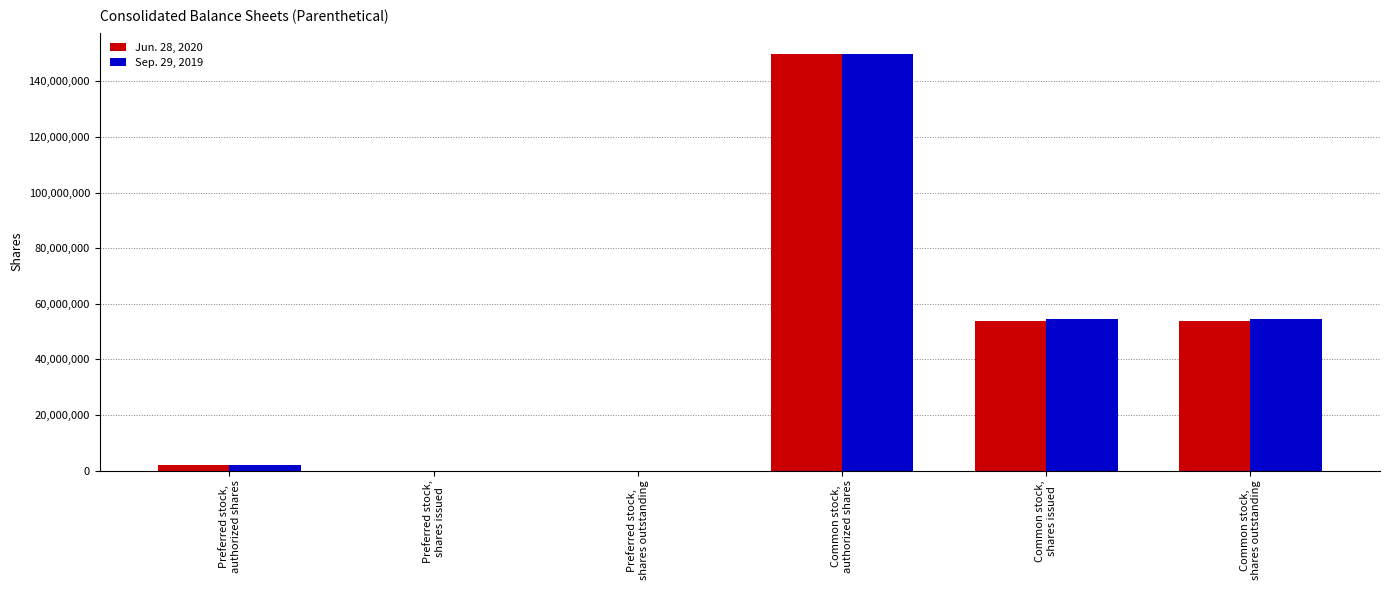

Reading left to right, what are all the values shown in this chart?

Jun. 28, 2020: 2000000	0	0	150000000	53888000	53888000
Sep. 29, 2019: 2000000	0	0	150000000	54565000	54565000